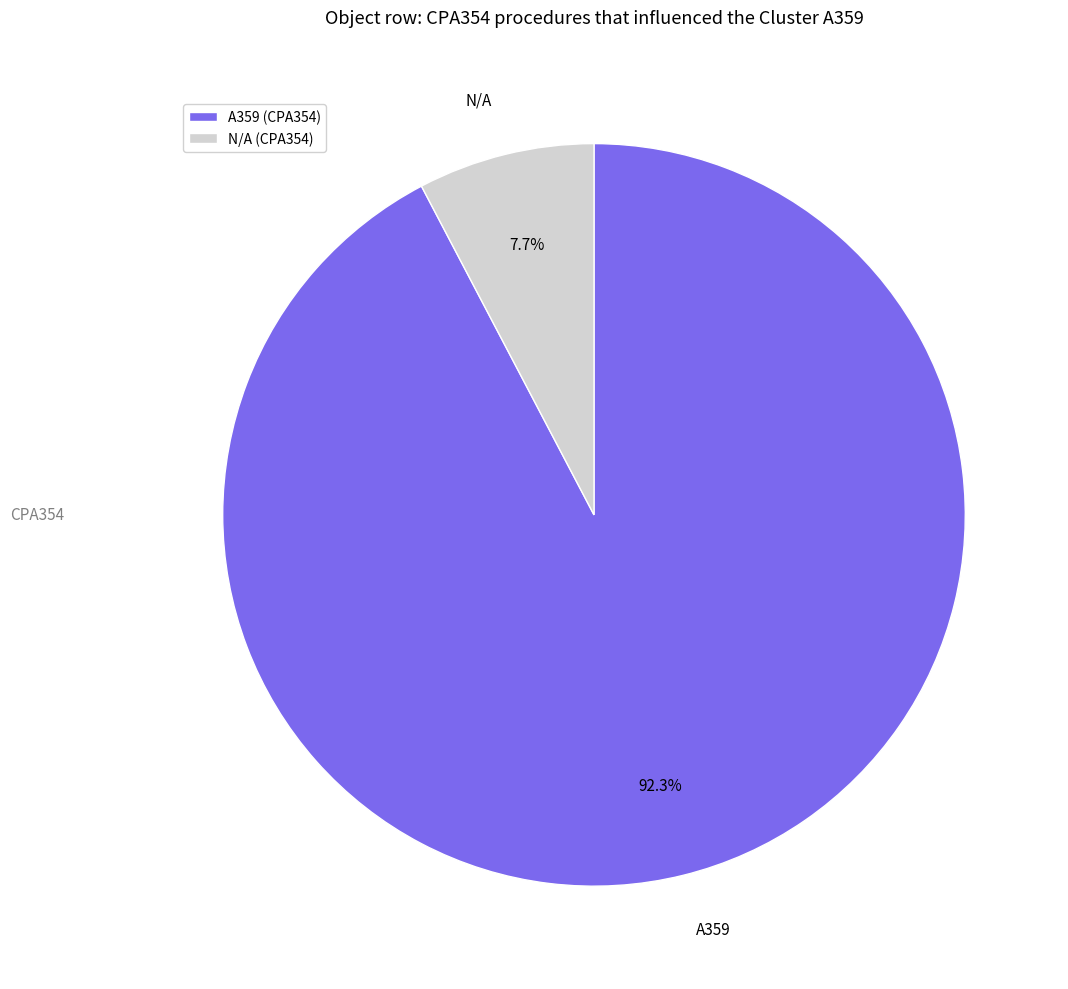

What is the smallest slice in the pie chart?

N/A (CPA354)